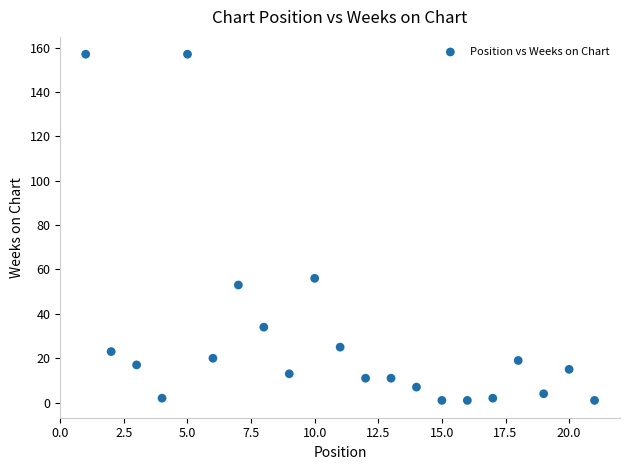

What is the range of Y values (max minus min)?

156